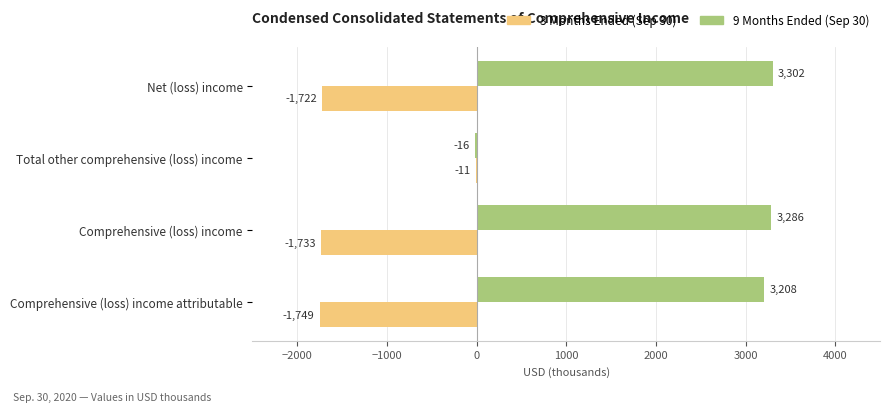

What is the maximum value shown in the chart?

3302